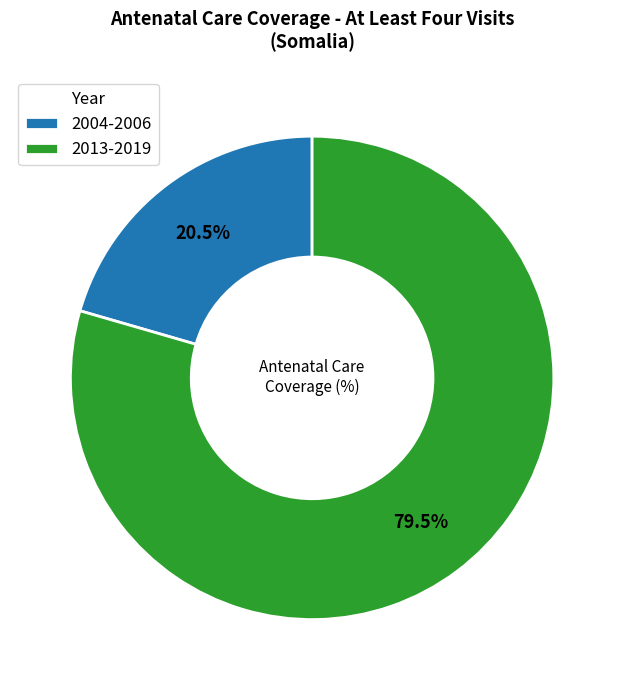

To the nearest percent, what is the difference between the largest and smallest slice percentages?

59%